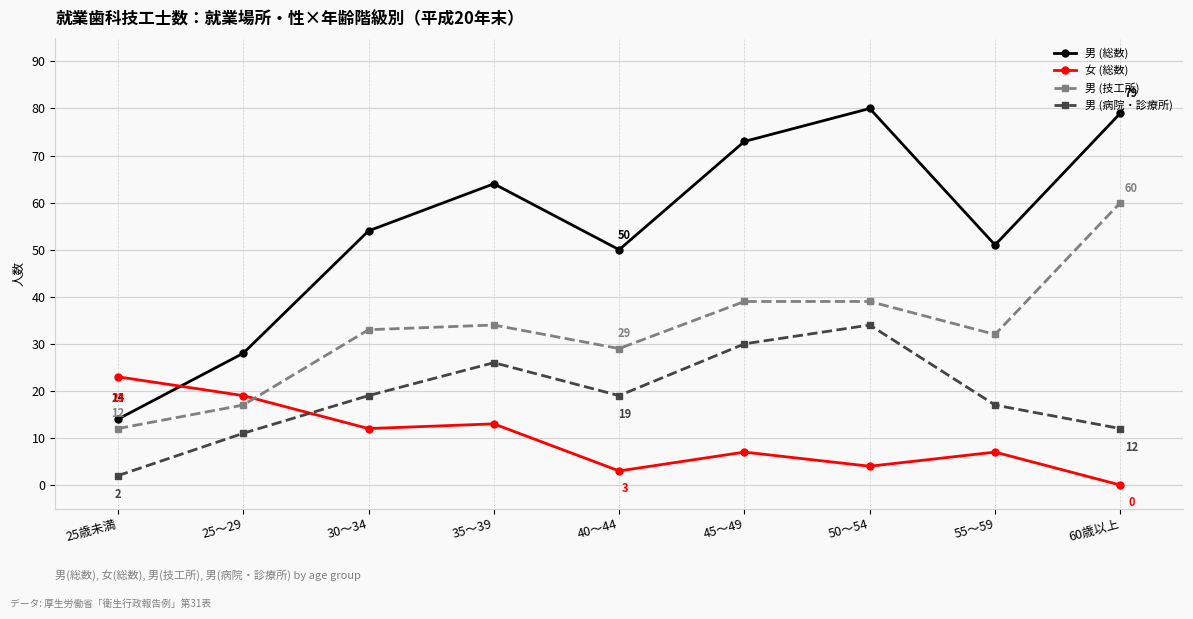

What is the difference between the second highest and minimum values in the 女 (総数) series?

19